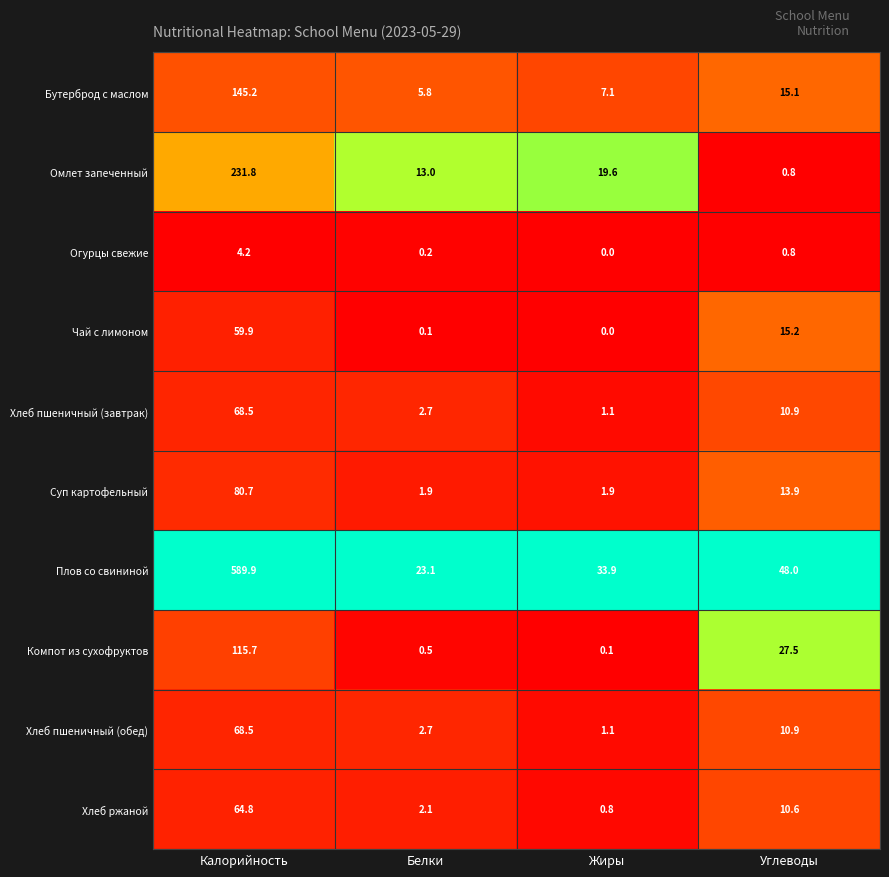

At which label is Огурцы свежие closest to 2?

Углеводы